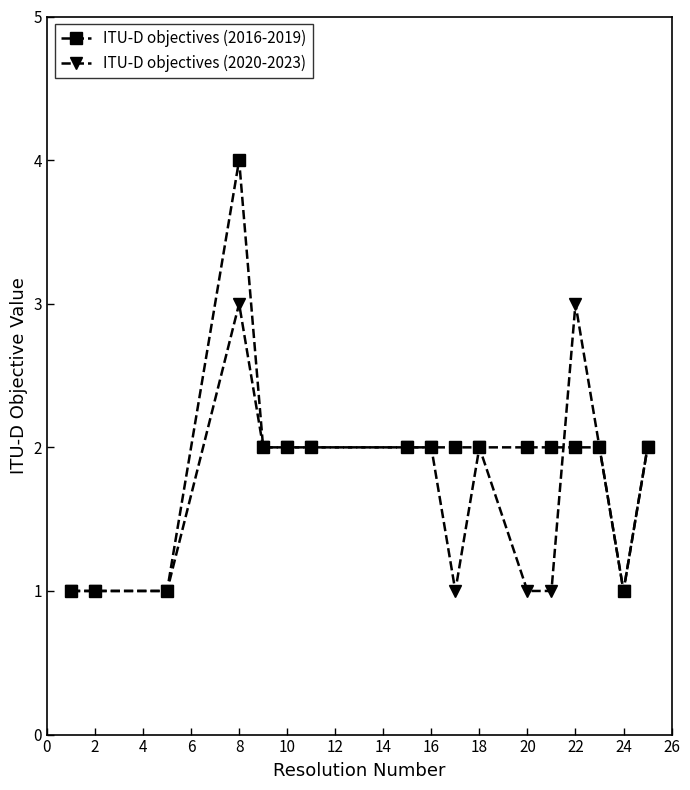

How many data points does each series have?

17